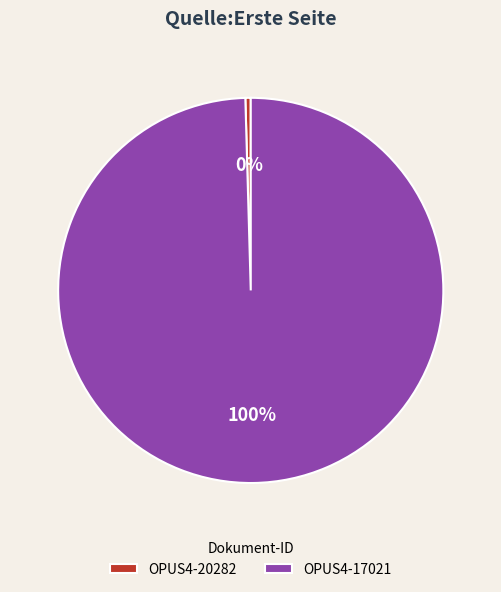

Combined, do OPUS4-20282 and OPUS4-17021 account for over 50%?

Yes